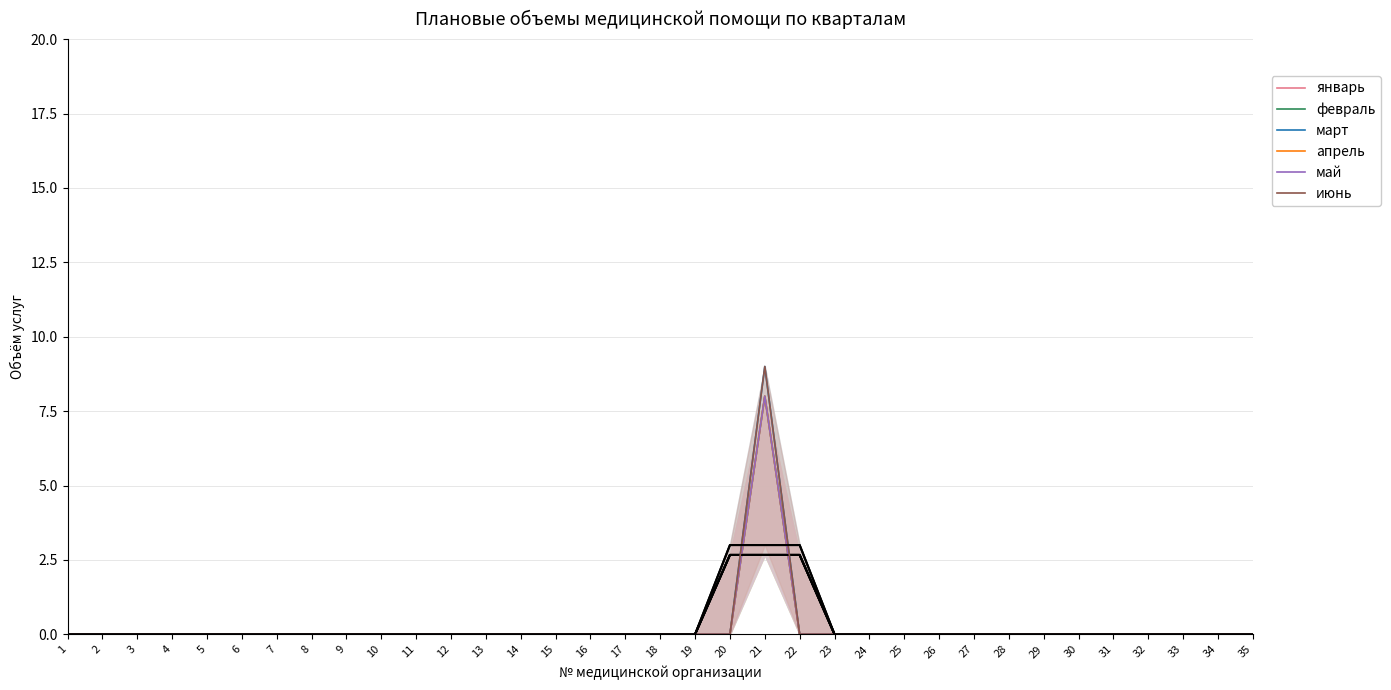

Reading left to right, what are all the values shown in this chart?

januari: 0	0	0	0	0	0	0	0	0	0	0	0	0	0	0	0	0	0	0	0	8	0	0	0	0	0	0	0	0	0	0	0	0	0	0
fevral: 0	0	0	0	0	0	0	0	0	0	0	0	0	0	0	0	0	0	0	0	8	0	0	0	0	0	0	0	0	0	0	0	0	0	0
mart: 0	0	0	0	0	0	0	0	0	0	0	0	0	0	0	0	0	0	0	0	9	0	0	0	0	0	0	0	0	0	0	0	0	0	0
aprel: 0	0	0	0	0	0	0	0	0	0	0	0	0	0	0	0	0	0	0	0	8	0	0	0	0	0	0	0	0	0	0	0	0	0	0
mai: 0	0	0	0	0	0	0	0	0	0	0	0	0	0	0	0	0	0	0	0	8	0	0	0	0	0	0	0	0	0	0	0	0	0	0
iyun: 0	0	0	0	0	0	0	0	0	0	0	0	0	0	0	0	0	0	0	0	9	0	0	0	0	0	0	0	0	0	0	0	0	0	0